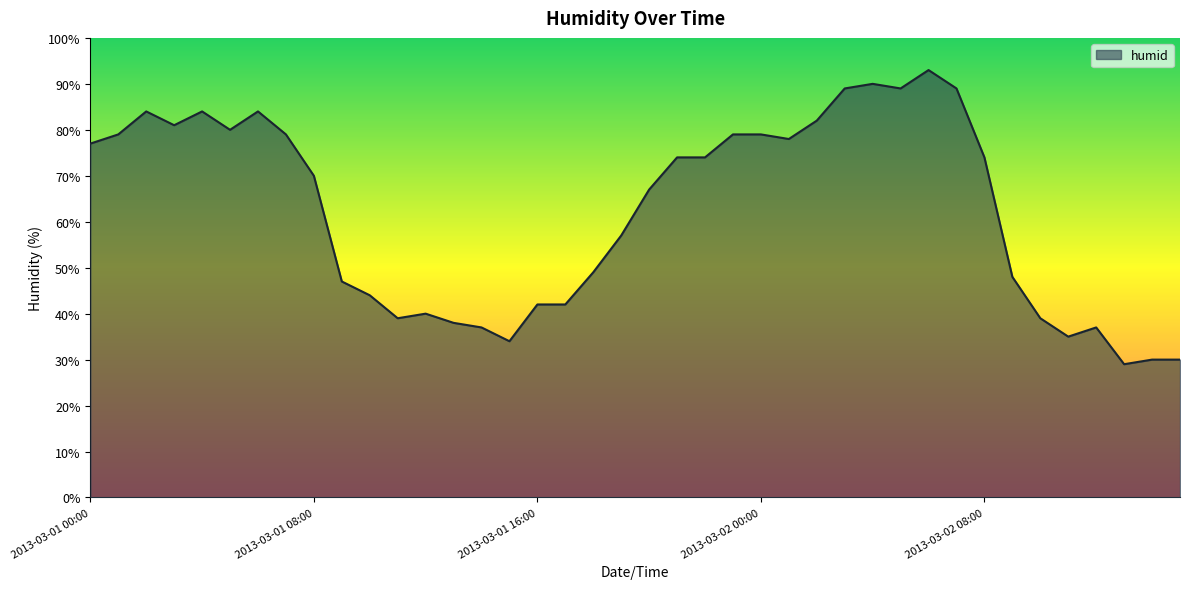

What is the greatest value displayed?

93